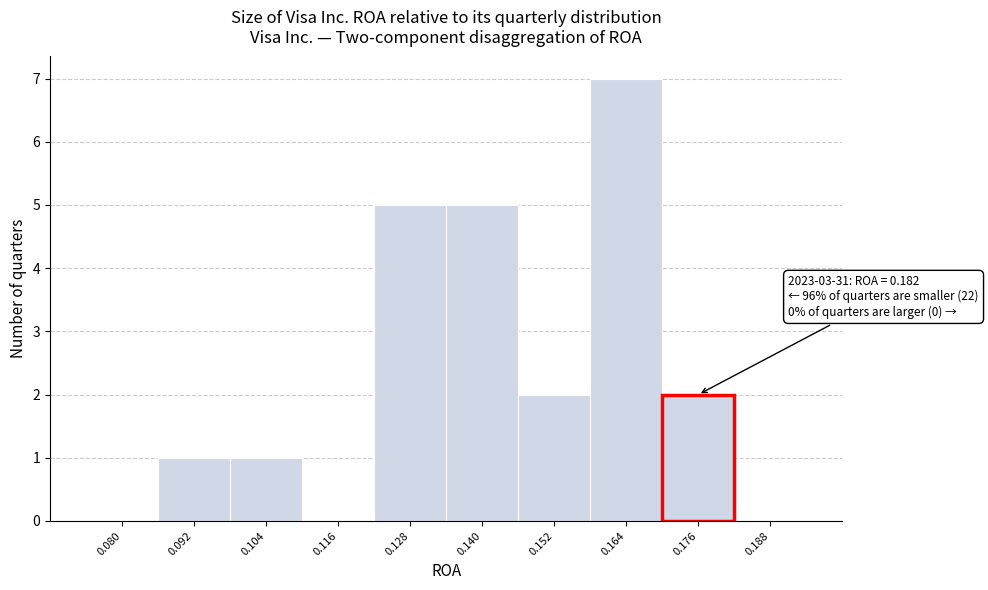

Reading right to left, what are all the values shown in this chart?

0.188=0	0.176=2	0.164=7	0.152=2	0.140=5	0.128=5	0.116=0	0.104=1	0.092=1	0.080=0